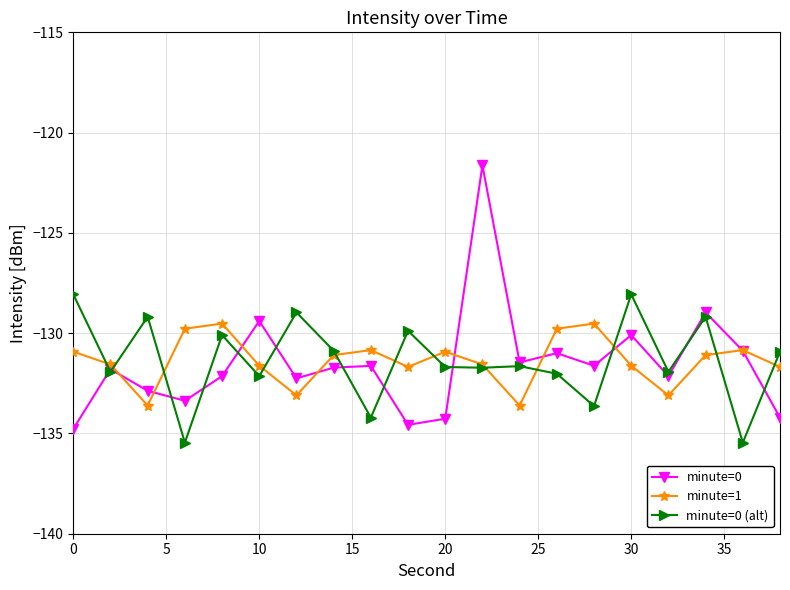

How many distinct data groups are displayed?

3